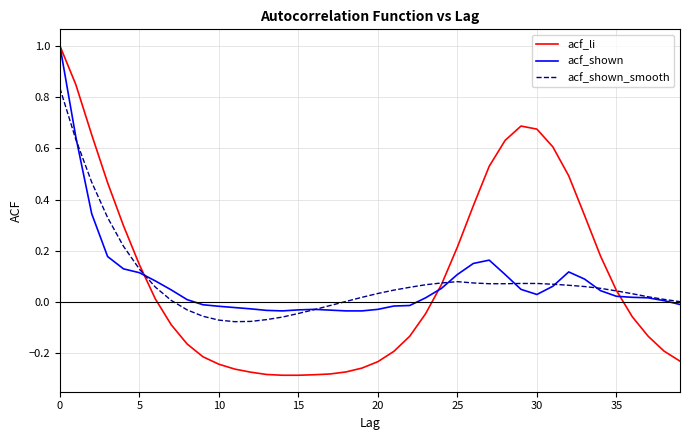

What are all the series names shown in the legend?

acf_li, acf_shown, acf_shown_smooth